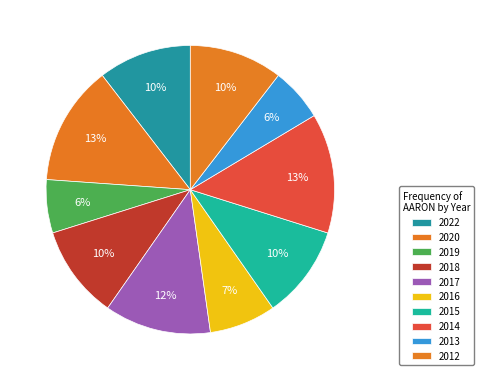

What percentage is the 2019 slice, to the nearest percent?

6%